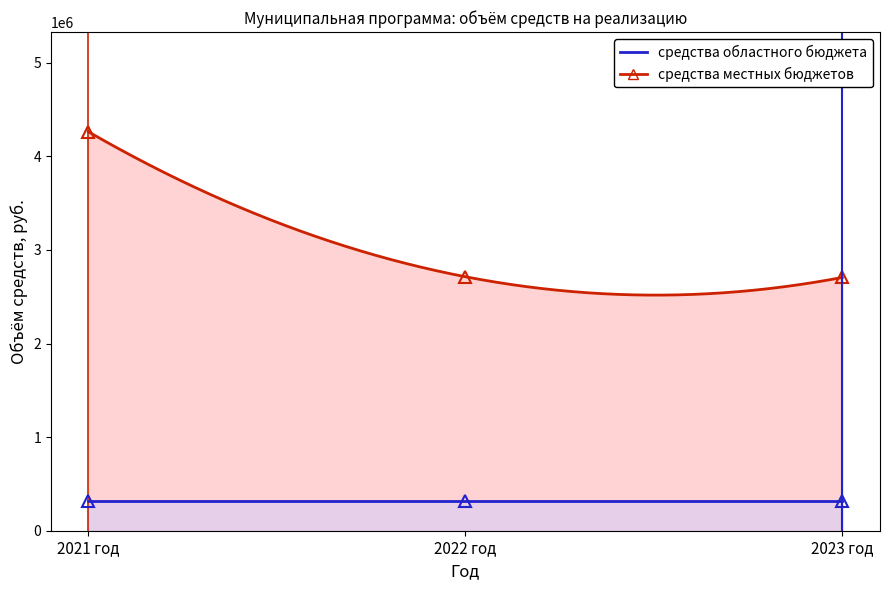

What is the label of the 3rd point from the right?

2021 год